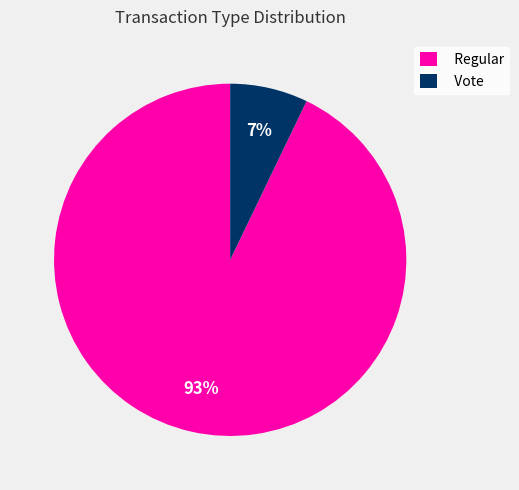

To the nearest percent, what portion does Vote represent?

7%